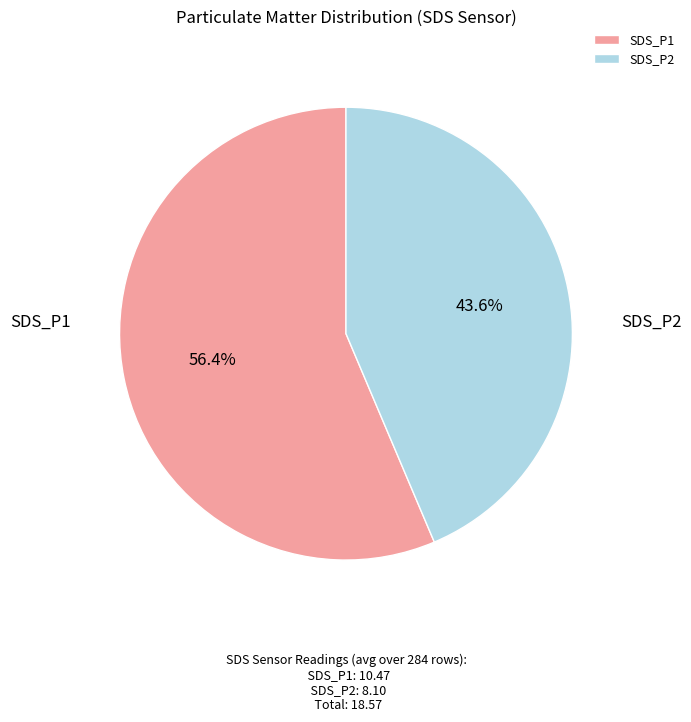

To the nearest percent, what is the combined percentage of SDS_P2 and SDS_P1?

100%